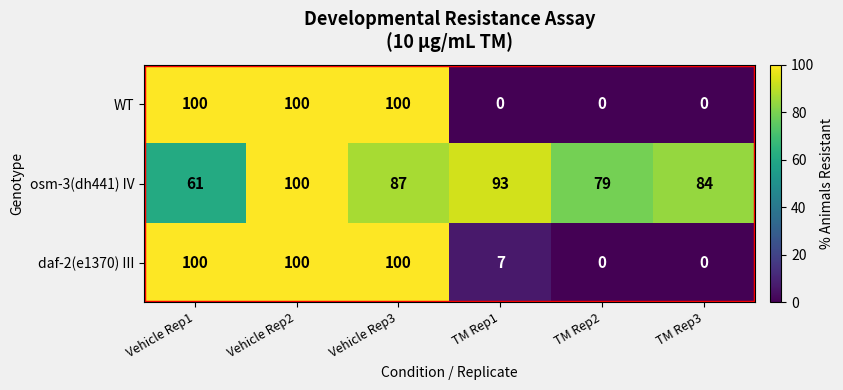

What is the average value of the WT series?

50